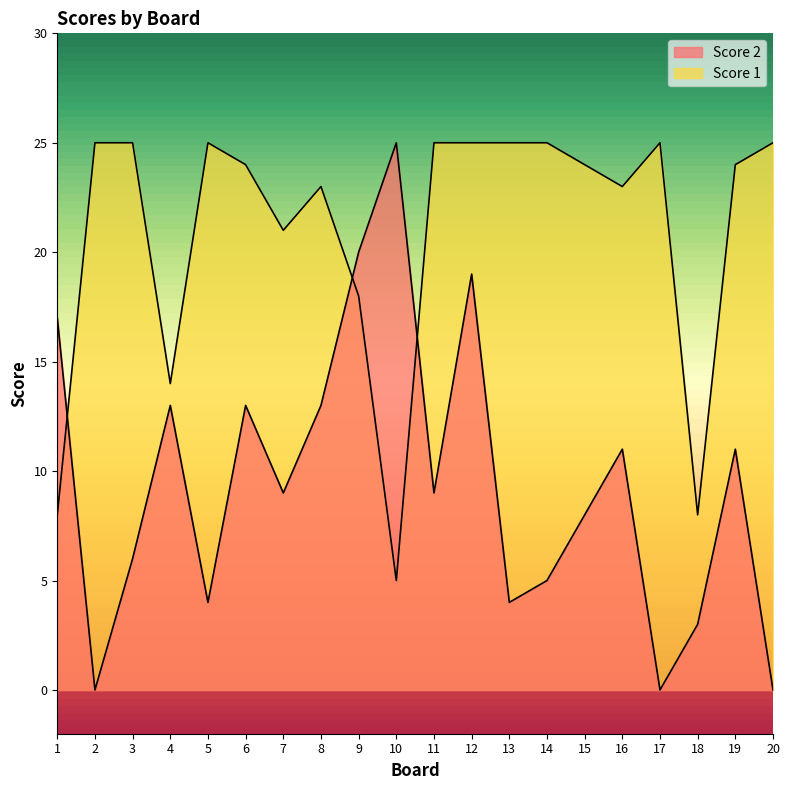

What are all the series names shown in the legend?

Score 2, Score 1